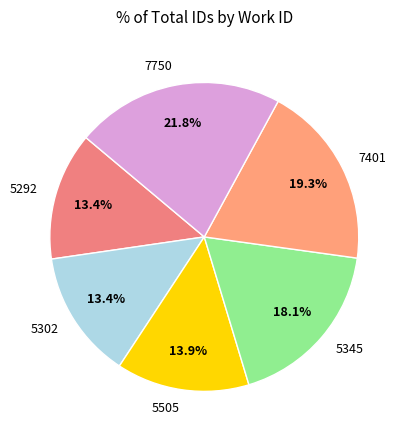

Approximately how many times larger is the value at 5292 compared to 5505?

1.0